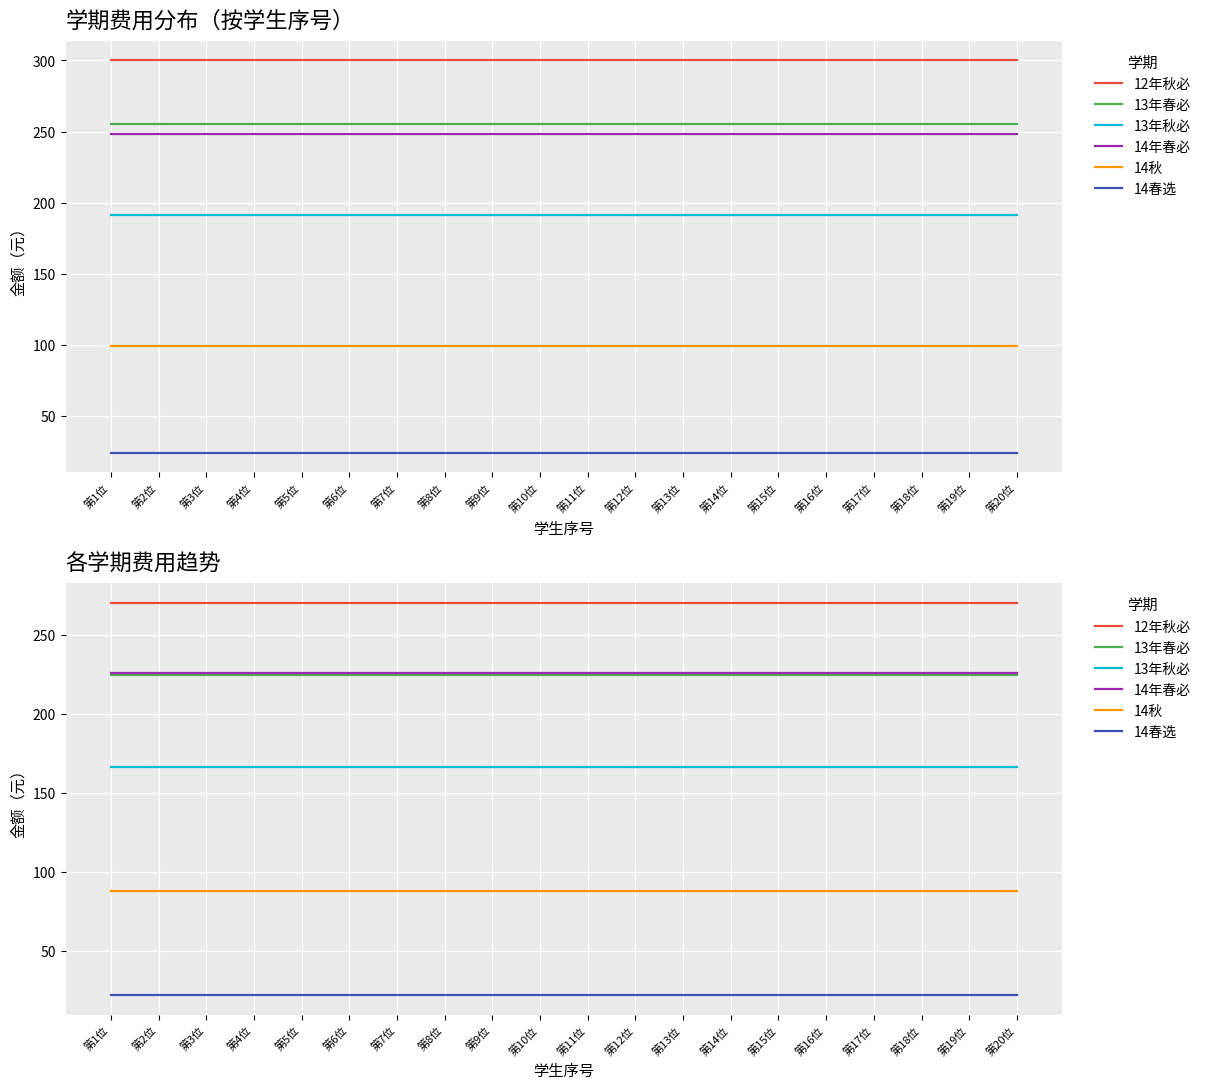

Which has a higher value, 第5位 or 第14位?

第5位